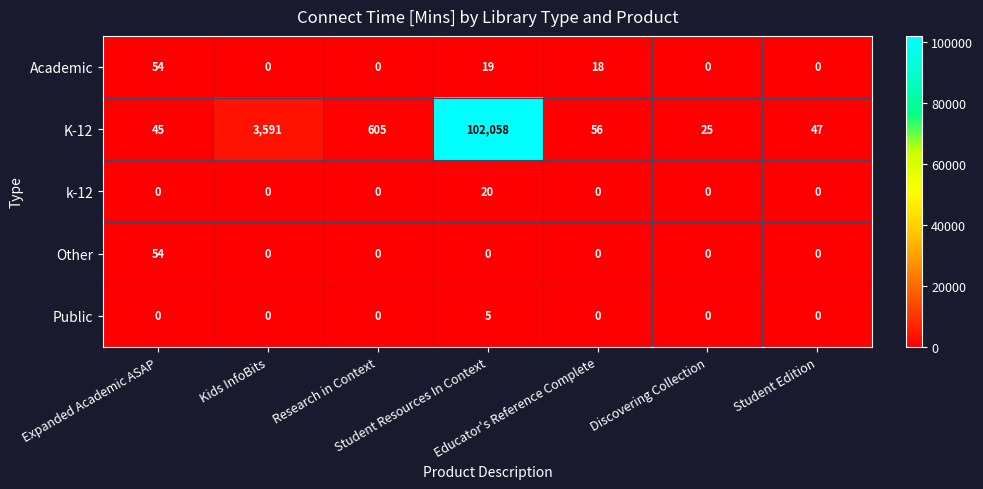

What is the difference between the second highest and second lowest values in the K-12 series?

3546